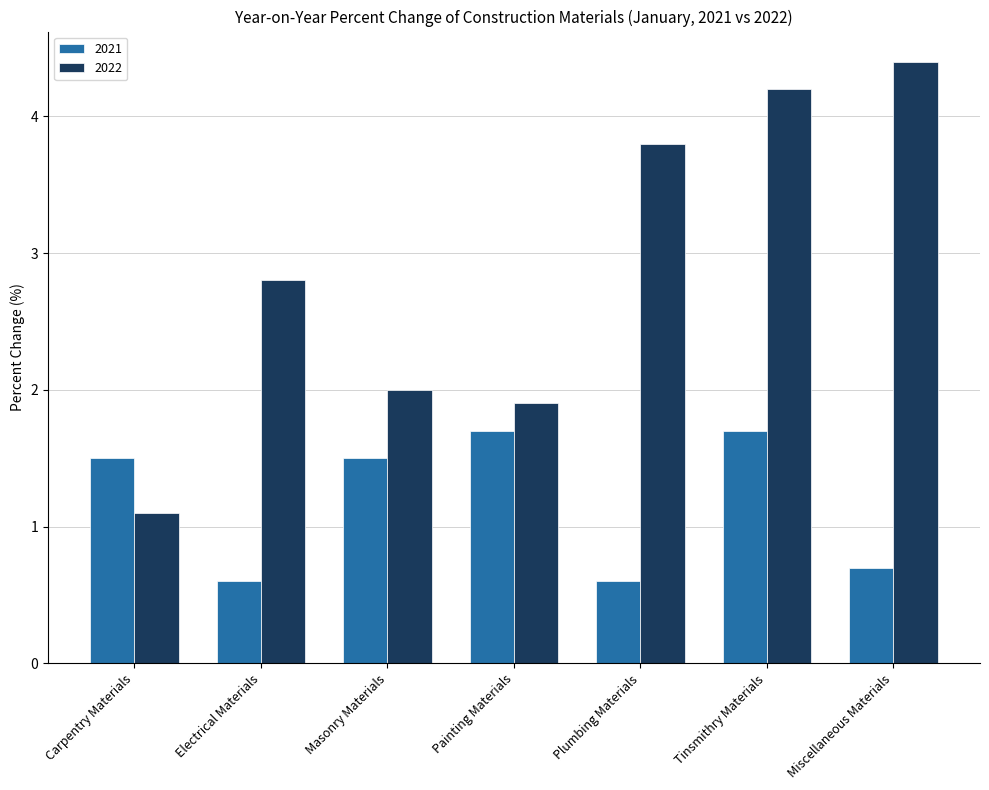

Does the chart contain stacked bars?

No